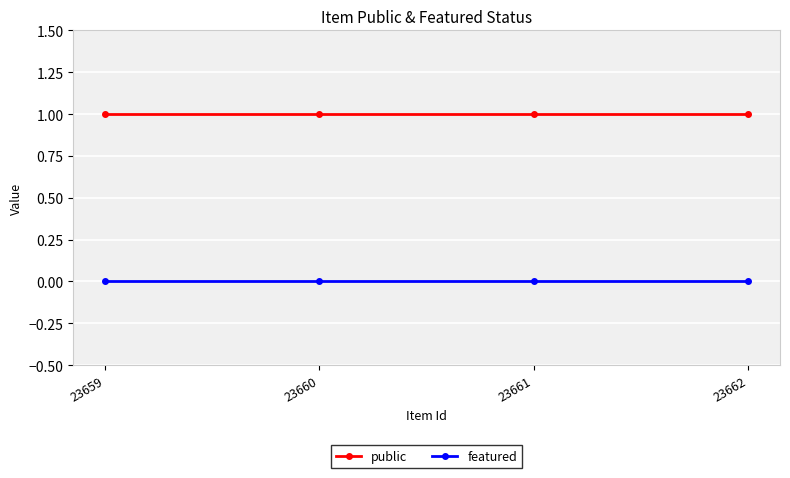

The value of featured at 23661 is 0. True or false?

True